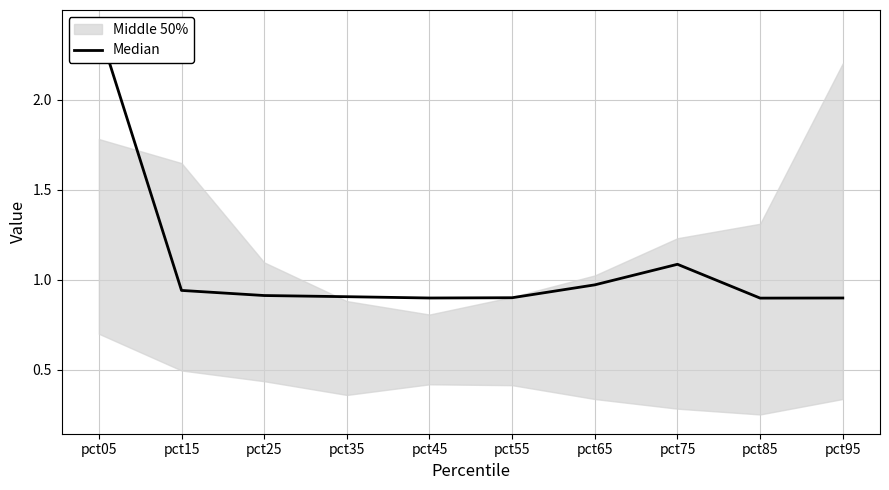

How many interior local valleys (lower than both neighbors) does the data have?

2